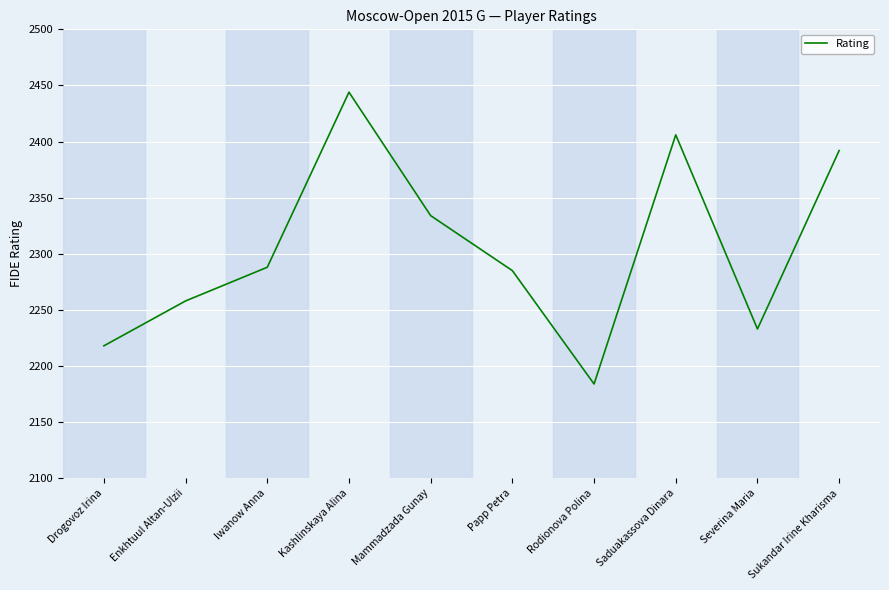

What position from the left is Sukandar Irine Kharisma?

10